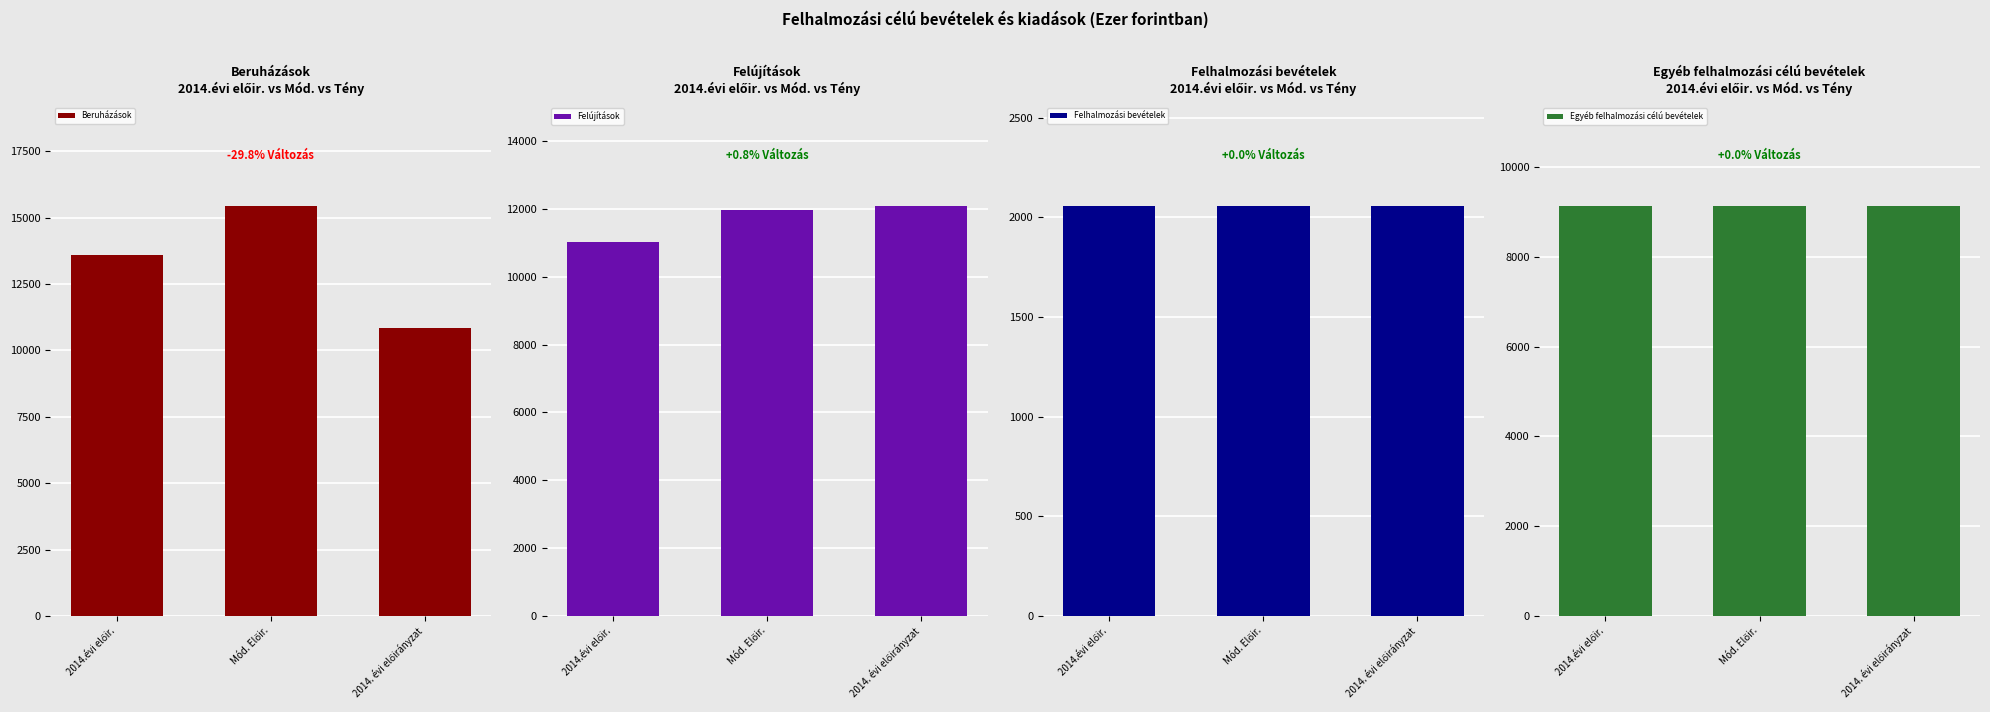

What is the maximum value shown in the chart?

15421